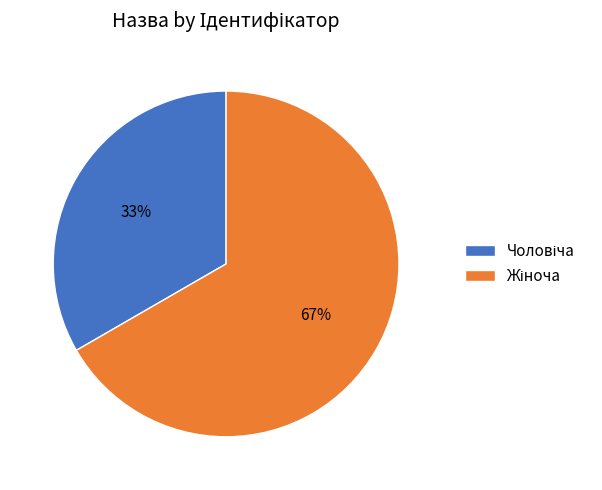

To the nearest percent, what is the average slice percentage?

50%